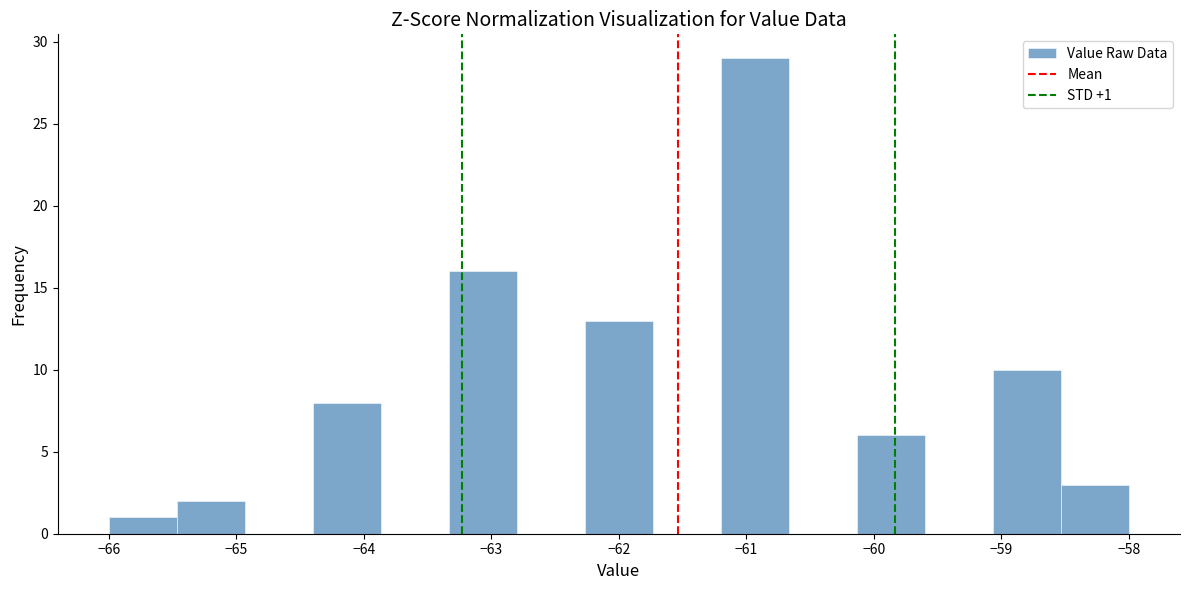

Over which range of the x-axis is the bar tallest?

-61.2 to -60.7